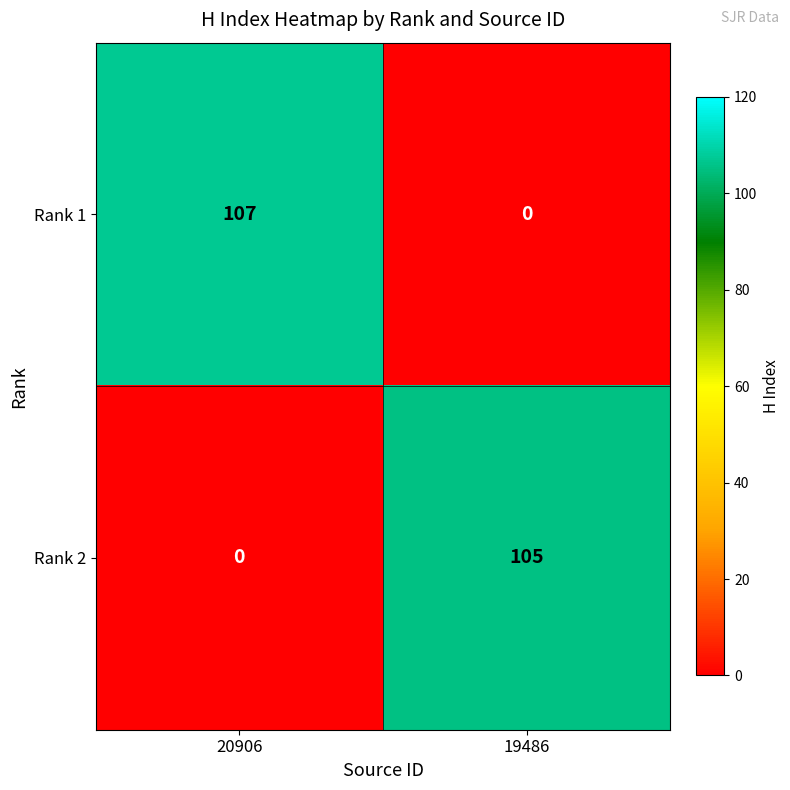

Reading left to right, what are all the values shown in this chart?

Rank 1: 20906=107	19486=0
Rank 2: 20906=0	19486=105